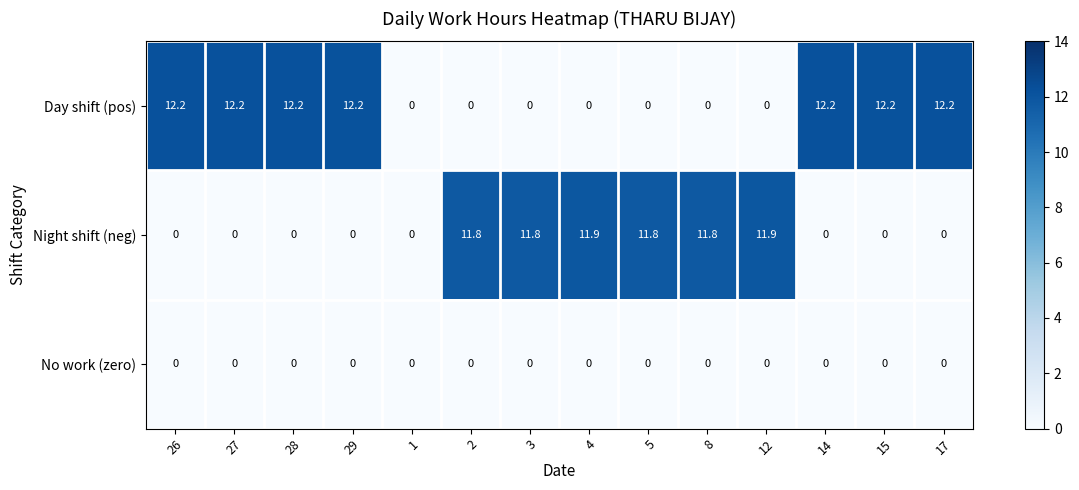

What is the difference between the second highest and second lowest values in the Day shift (pos) series?

12.2